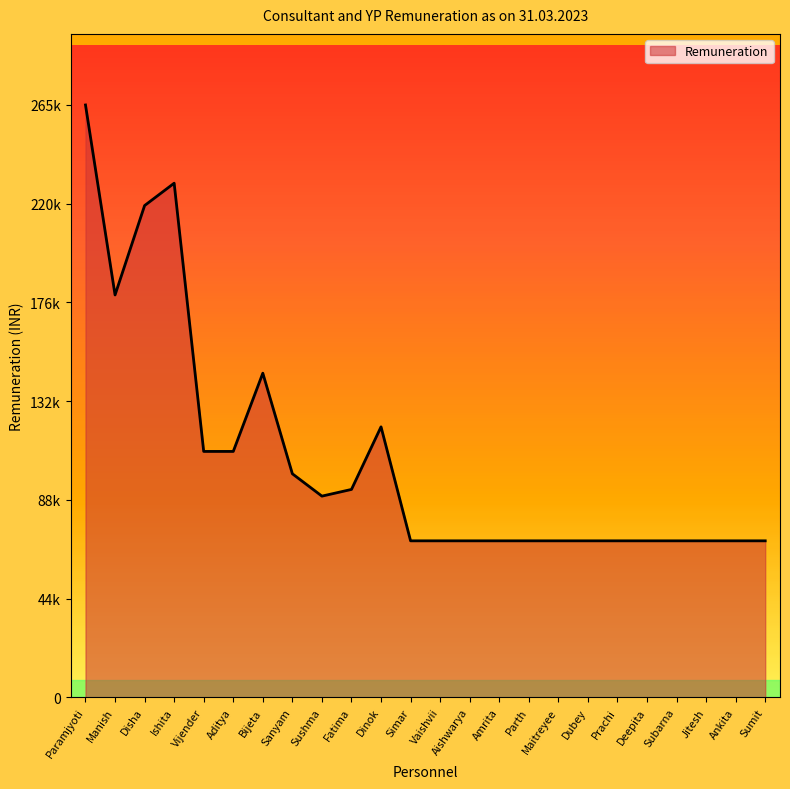

True or false: the data shows 472046 at Paramjyoti.

False